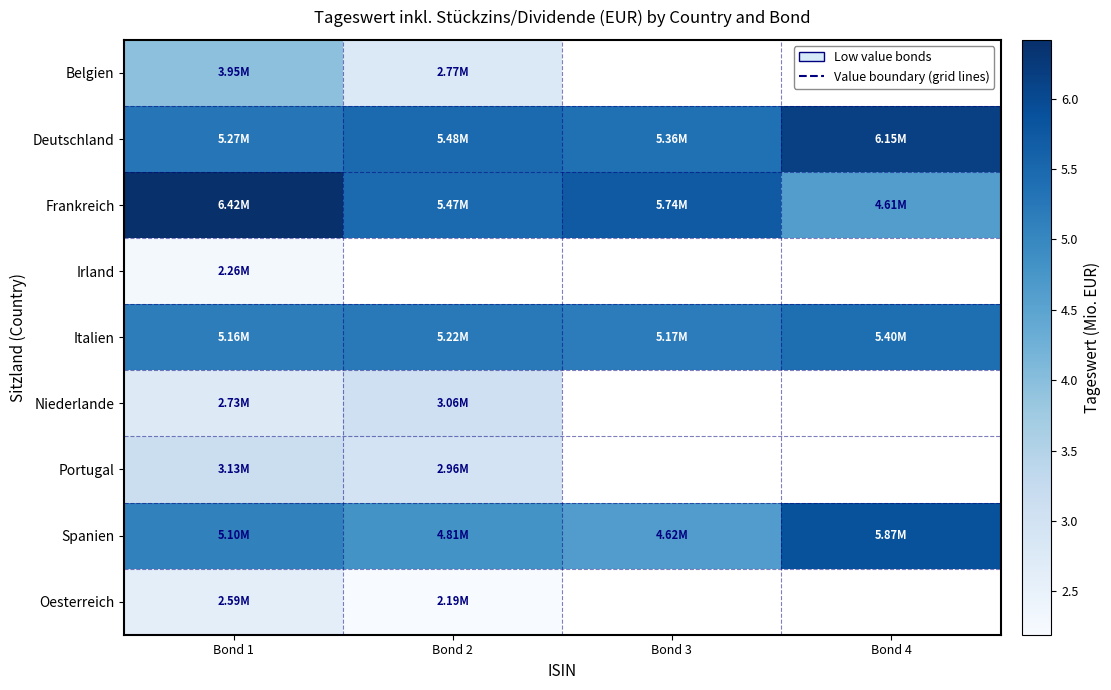

Is the value of Niederlande at Bond 3 greater than the value of Portugal at Bond 2?

No